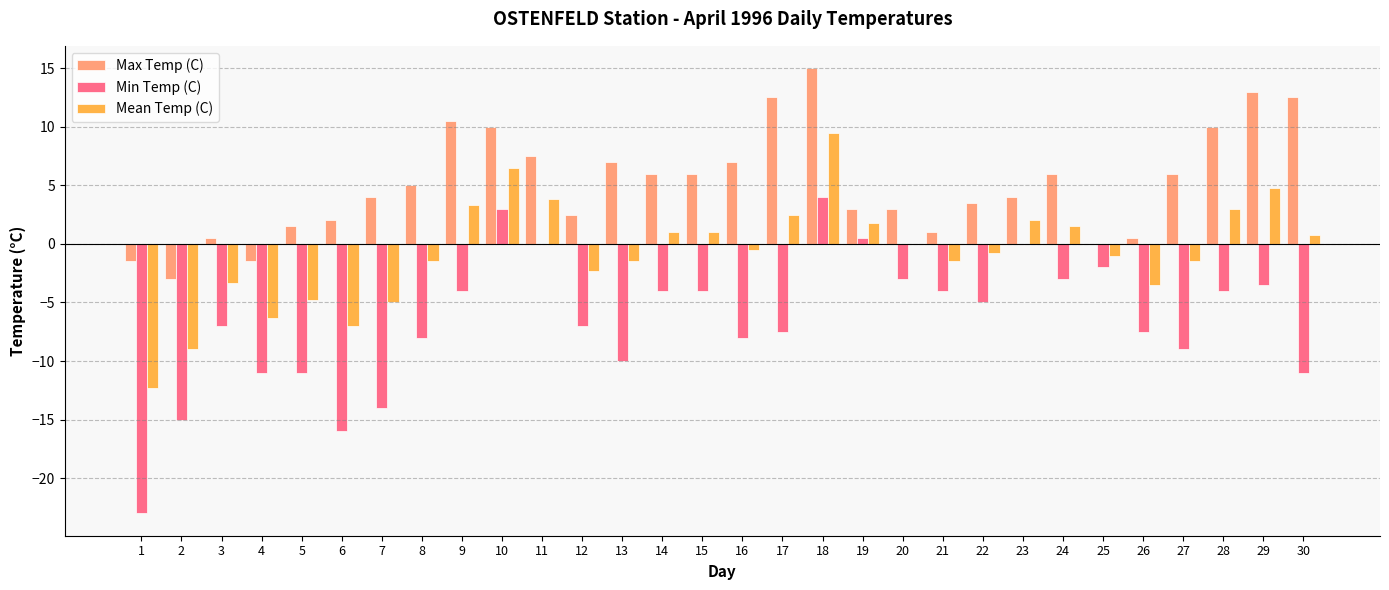

Does the chart contain stacked bars?

No